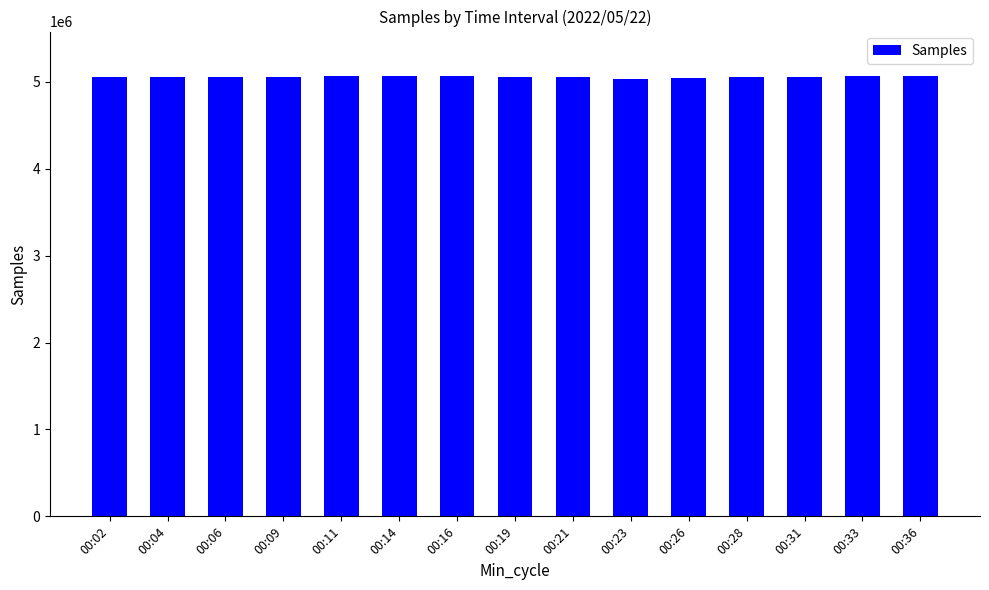

What is the value of the 14th bar from the left?

5064530